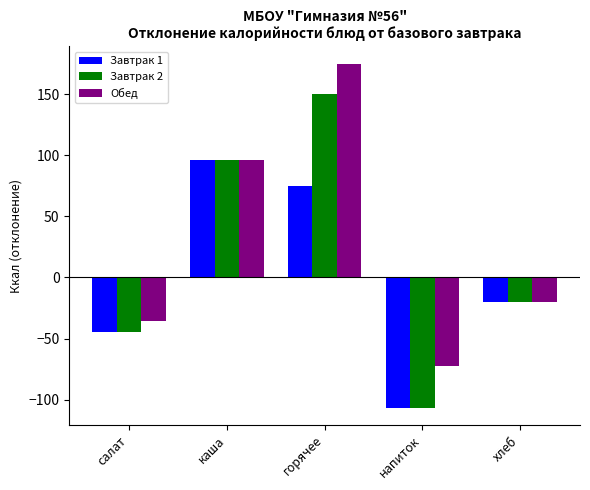

The value of Завтрак 1 at салат is -66.0. True or false?

False